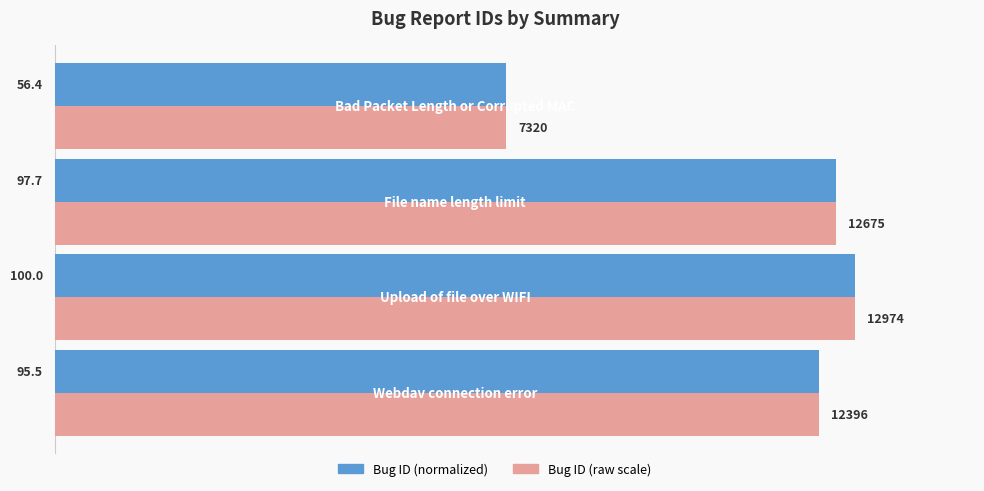

What is the minimum value shown in the chart?

56.4